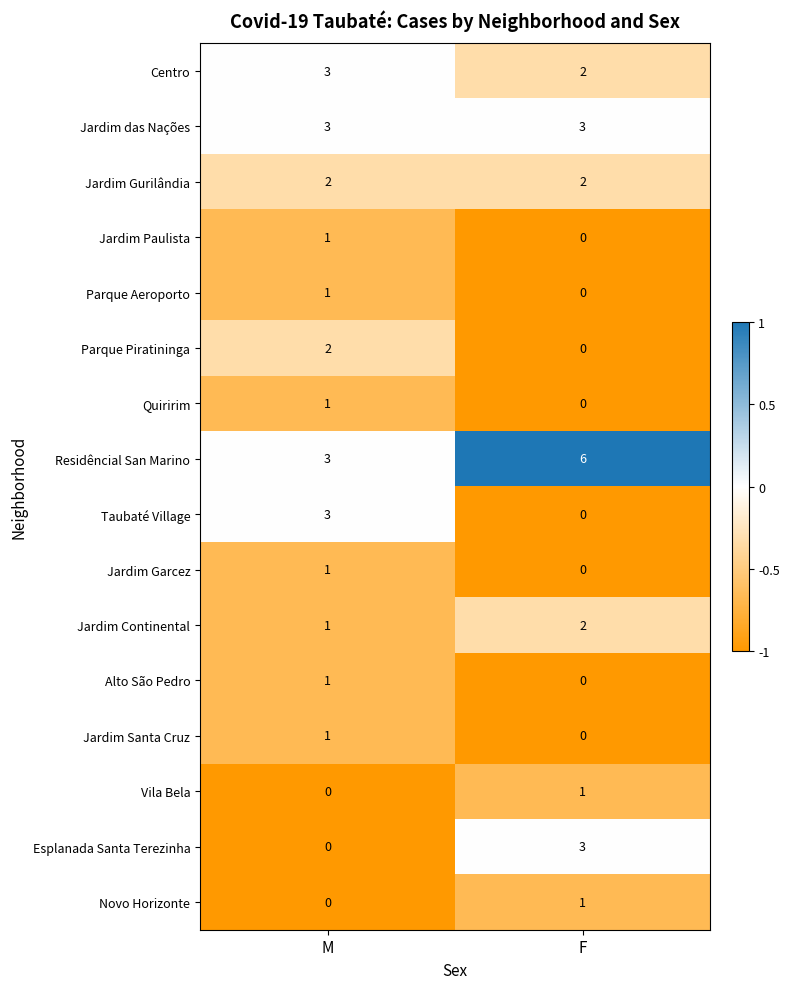

The Quiririm series shows 0 at F. True or false?

True